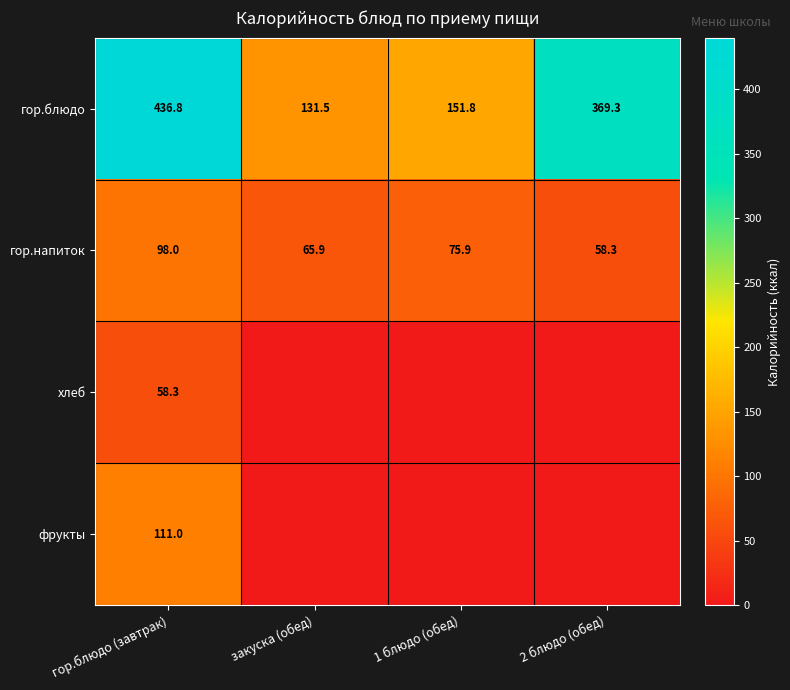

What is the total value across all series at закуска (обед)?

197.5